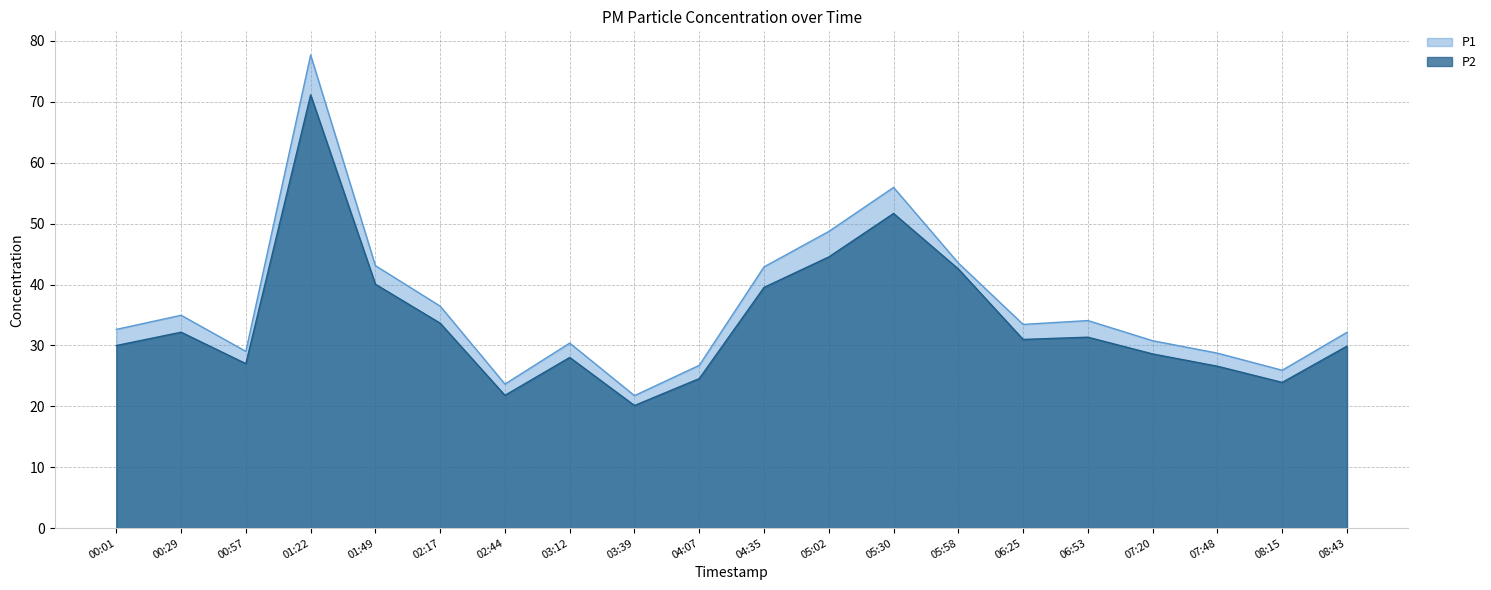

At 07:20, list the series in order from smallest to largest.

P2, P1